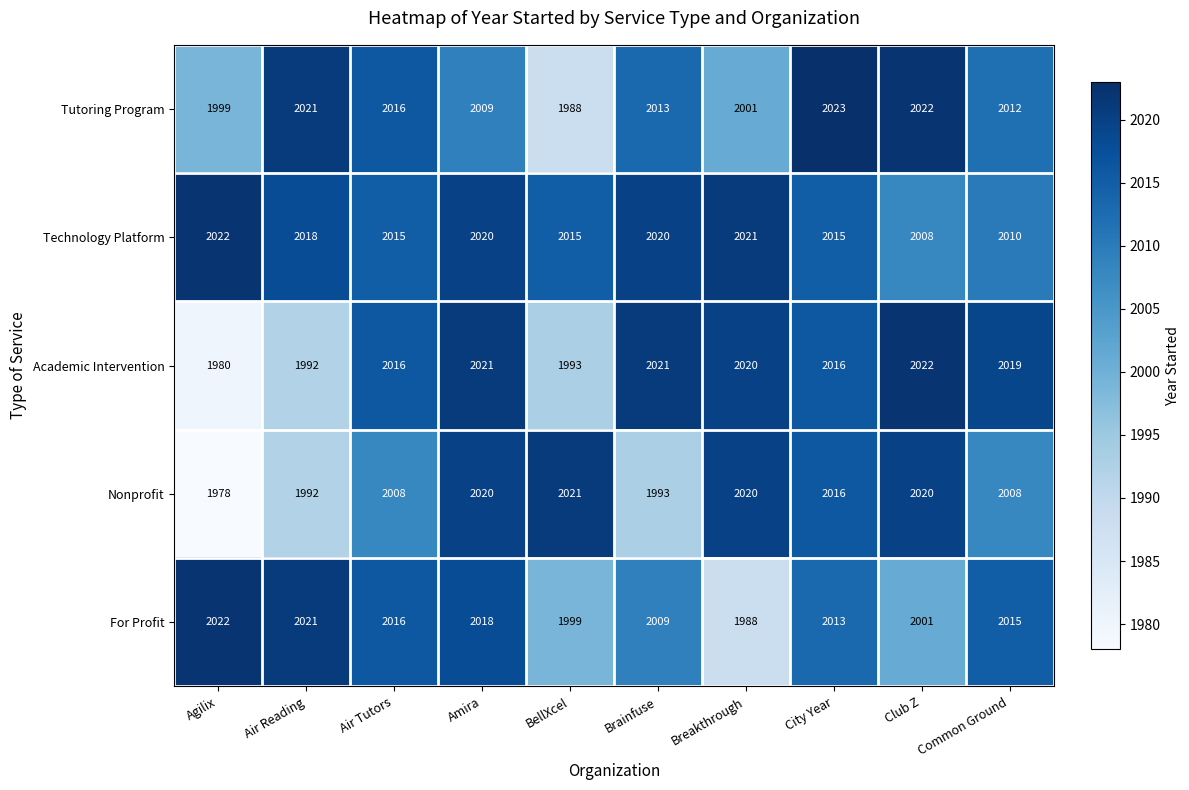

What is the sum of all Academic Intervention values?

20100